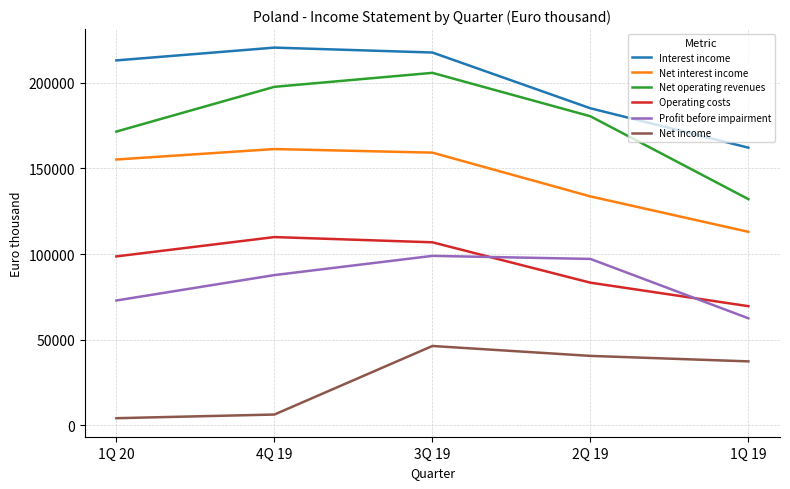

Which series has the widest spread of values?

Net operating revenues